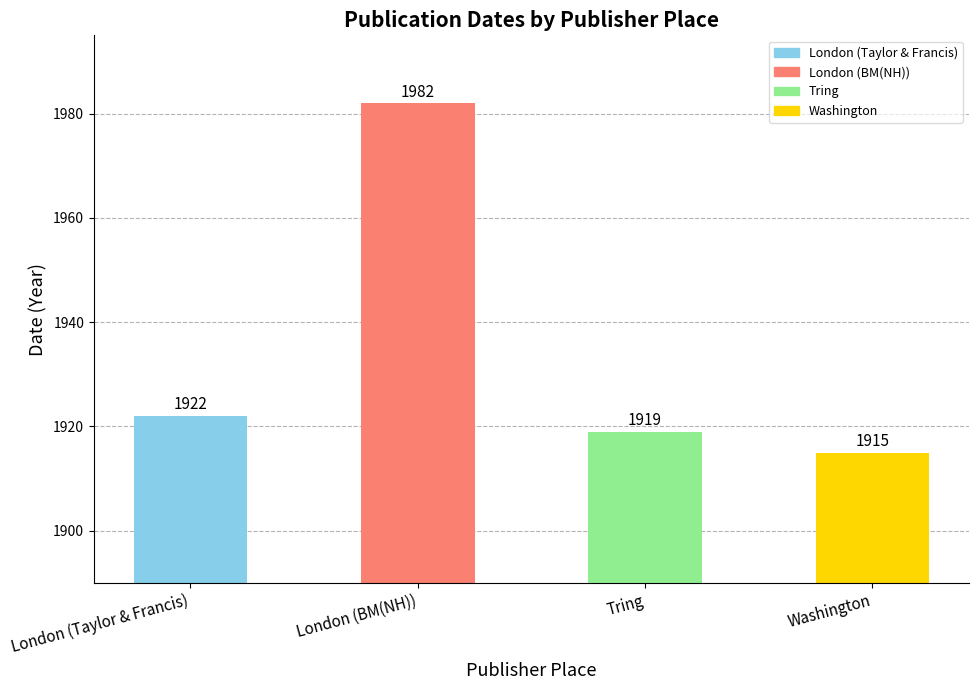

What is the minimum value shown in the chart?

1915